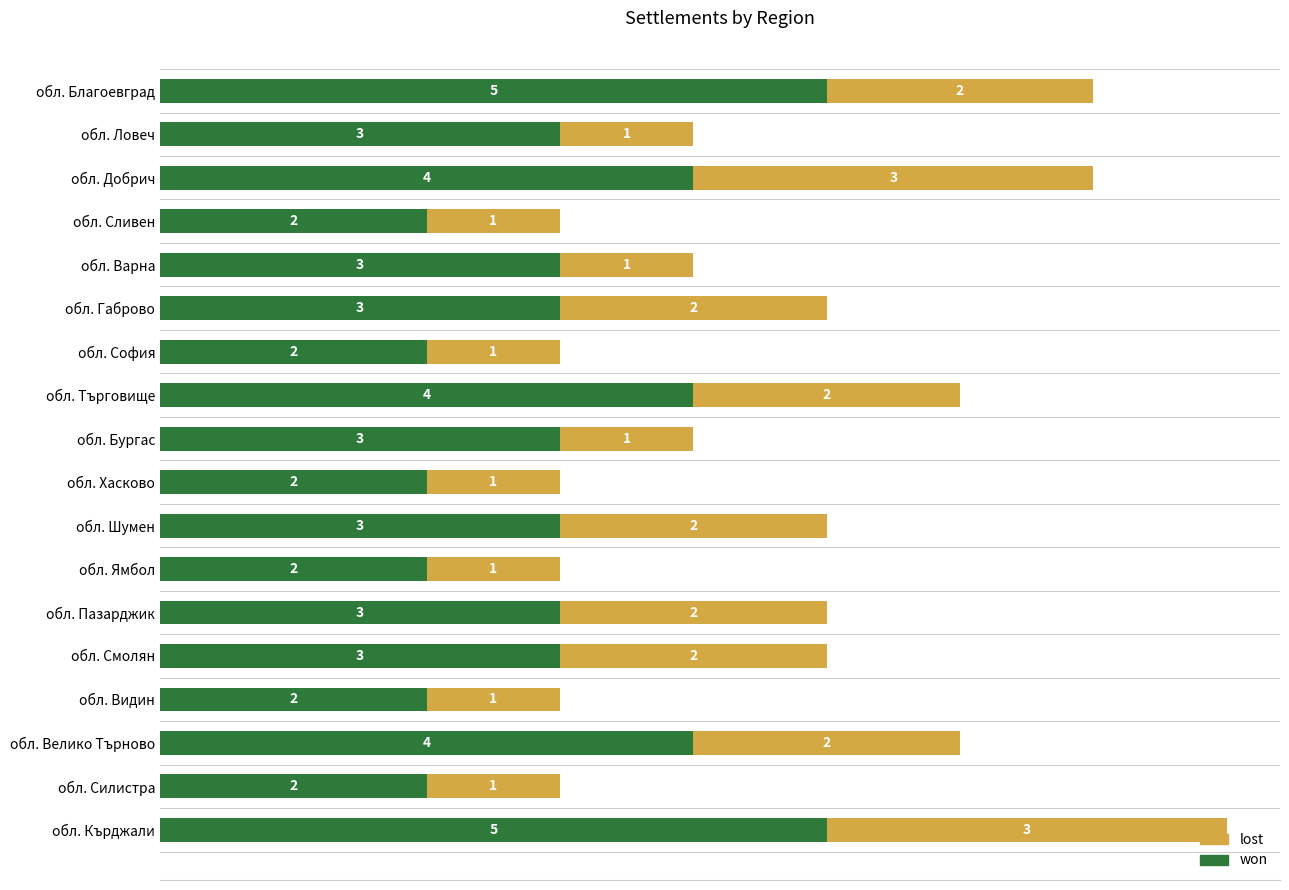

At which category is the sum across all series the highest?

обл. Кърджали